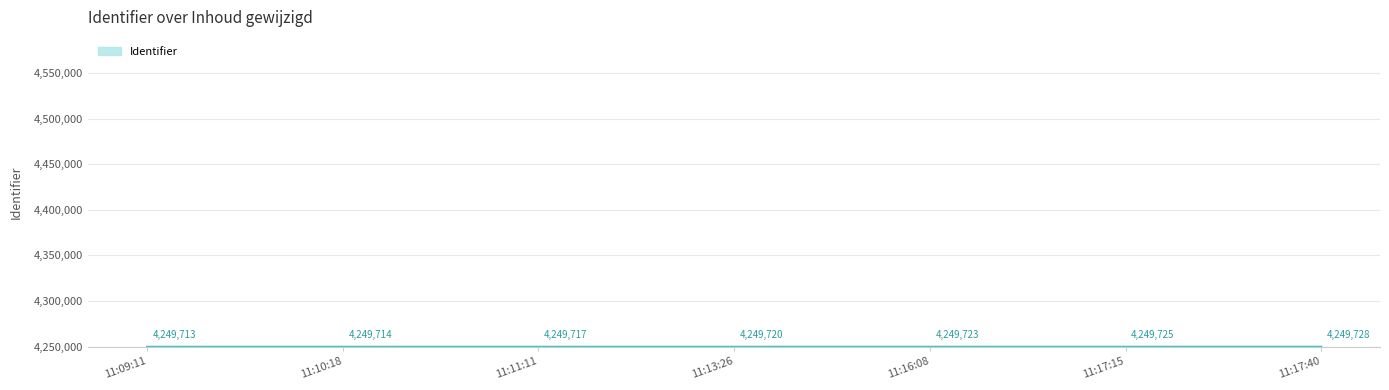

The value at 11:13:26 is 4249720. True or false?

True